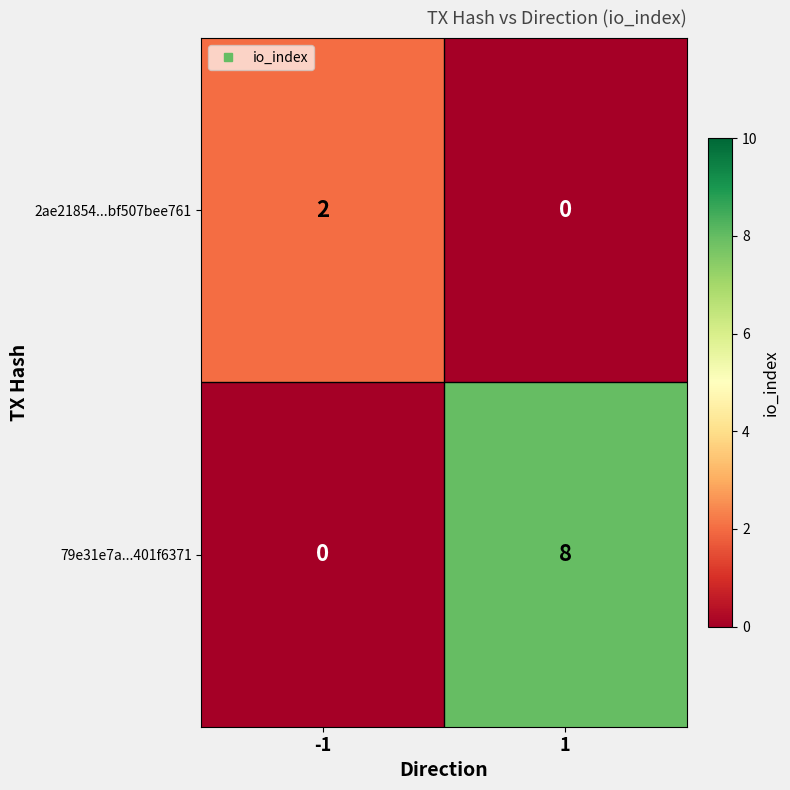

What is the sum of all 79e31e7a...401f6371 values?

8